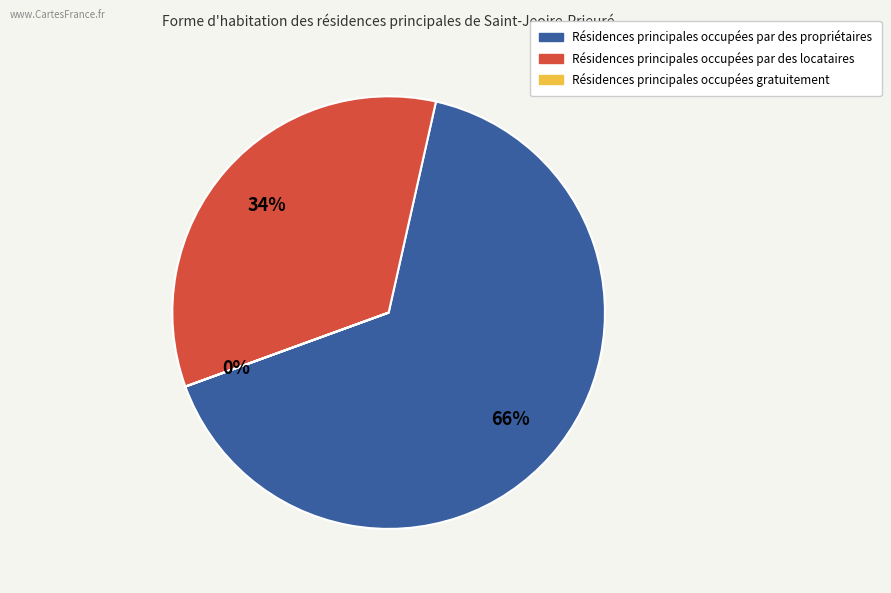

To the nearest percent, what is the difference between the largest and smallest slice percentages?

66%